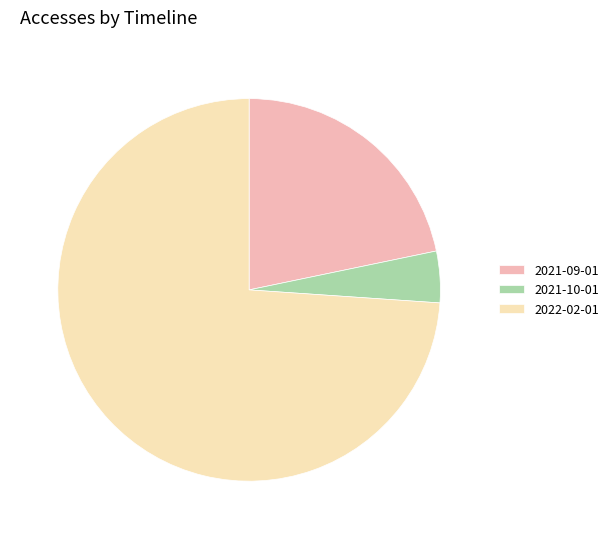

Rank the categories by value from lowest to highest.

2021-10-01, 2021-09-01, 2022-02-01